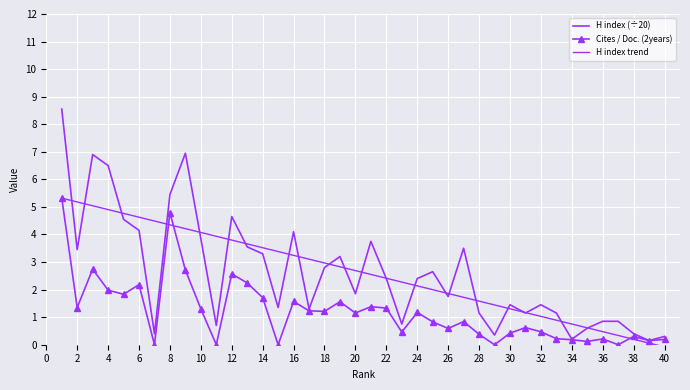

What are all the series names shown in the legend?

H index (÷20), Cites / Doc. (2years), H index trend